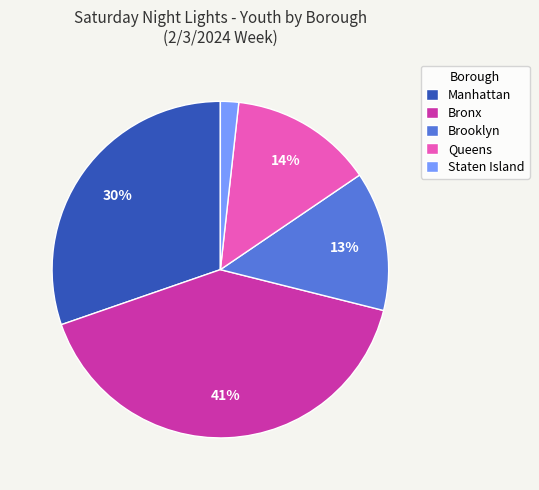

To the nearest percent, what is the difference between the largest and smallest slice percentages?

39%